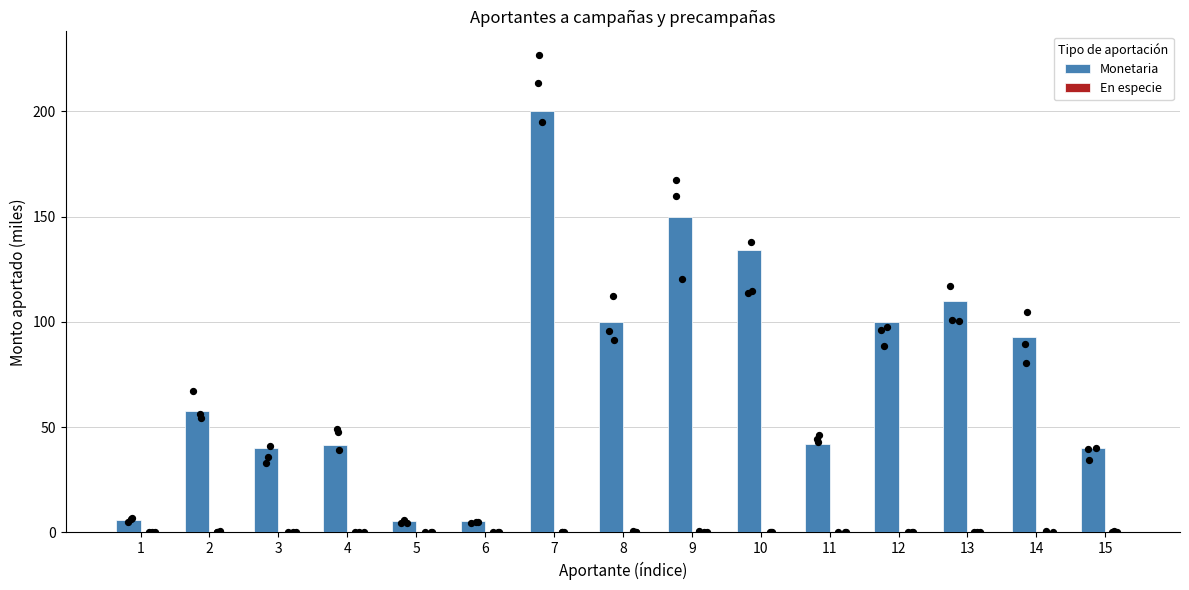

Is the value of Monetaria at 8 greater than the value of En especie at 6?

Yes